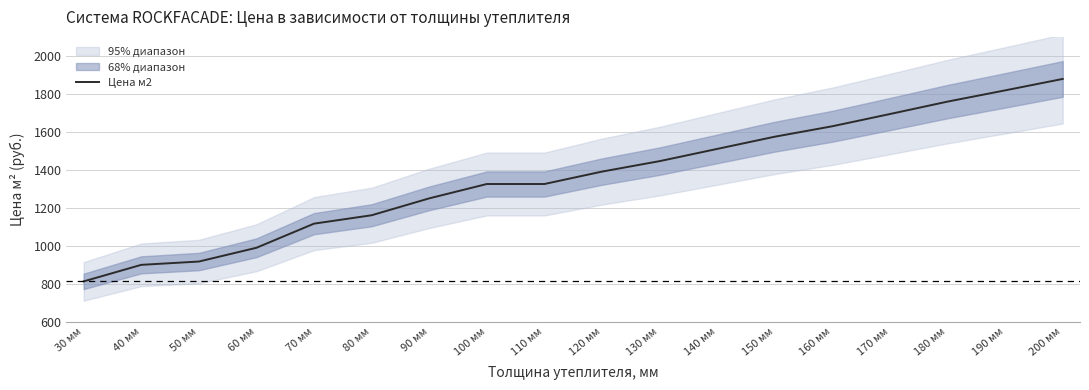

Reading left to right, what are all the values shown in this chart?

30 мм=812.3	40 мм=899.3	50 мм=916.8	60 мм=989.3	70 мм=1116.3	80 мм=1160.5	90 мм=1249.5	100 мм=1325.1	110 мм=1325.1	120 мм=1390.5	130 мм=1445.5	140 мм=1509.9	150 мм=1574.3	160 мм=1629.3	170 мм=1693.7	180 мм=1759.1	190 мм=1818.3	200 мм=1878.5